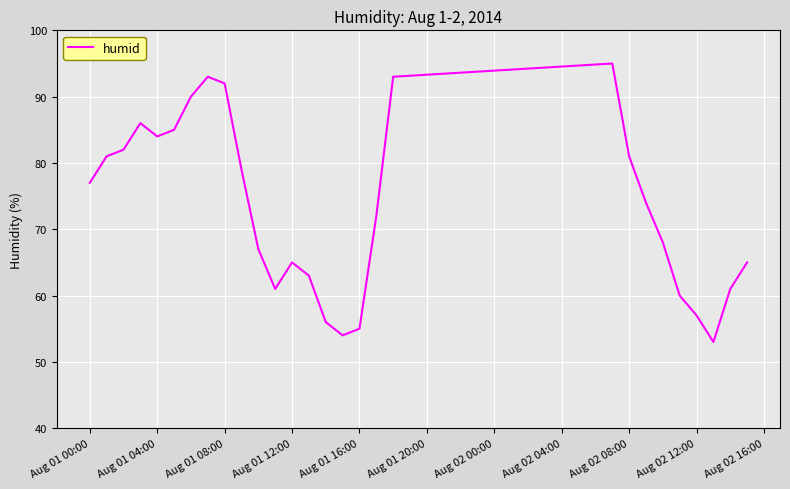

What is the difference between the maximum and minimum values?

42